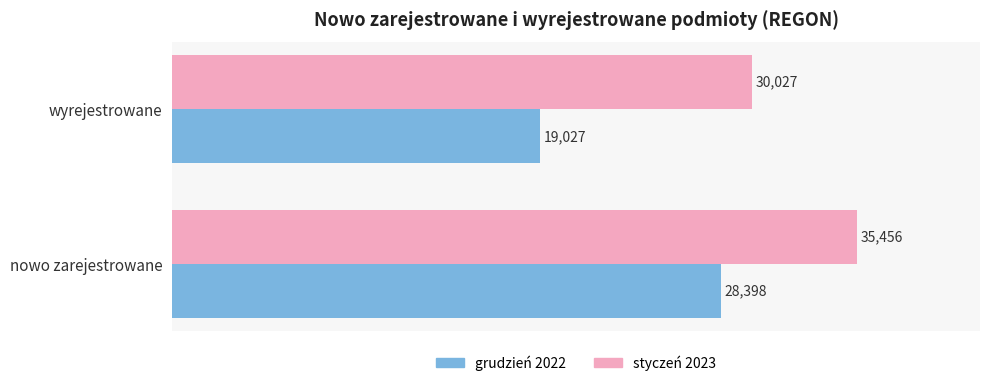

What is the average value of the styczeń 2023 series?

32742